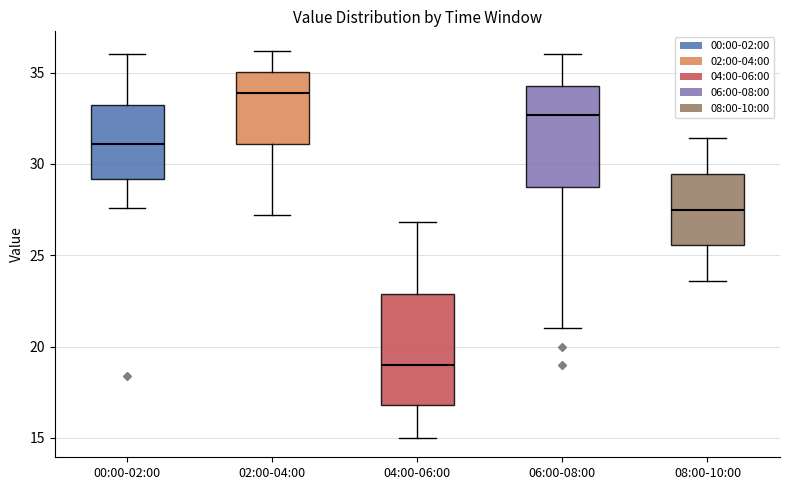

Reading left to right, transcribe this box plot: for each box, give where its median line is, the range the box spans, and where its two whiskers end, as read against the y-axis. The values are not printed on the chart, so give them approximately, as read against the axis.

00:00-02:00: median 31.0, box 29.0 to 33.0, whiskers 27.5 to 36.0
02:00-04:00: median 34.0, box 31.0 to 35.0, whiskers 27.0 to 36.0
04:00-06:00: median 19.0, box 17.0 to 23.0, whiskers 15.0 to 27.0
06:00-08:00: median 32.5, box 29.0 to 34.5, whiskers 21.0 to 36.0
08:00-10:00: median 27.5, box 25.5 to 29.5, whiskers 23.5 to 31.5